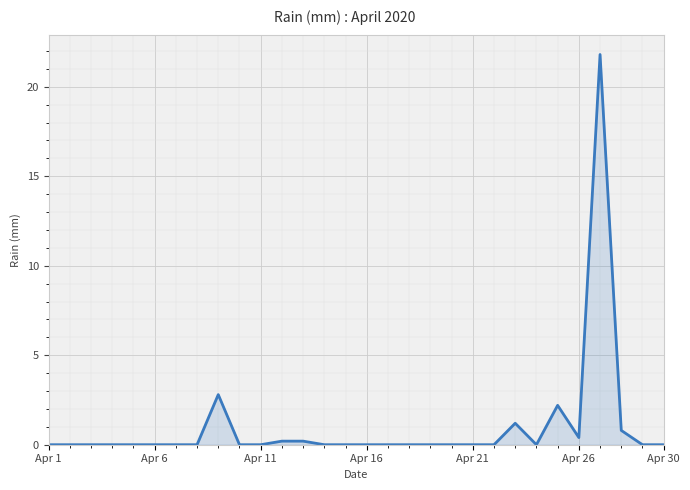

What is the difference between the maximum and minimum values?

21.8